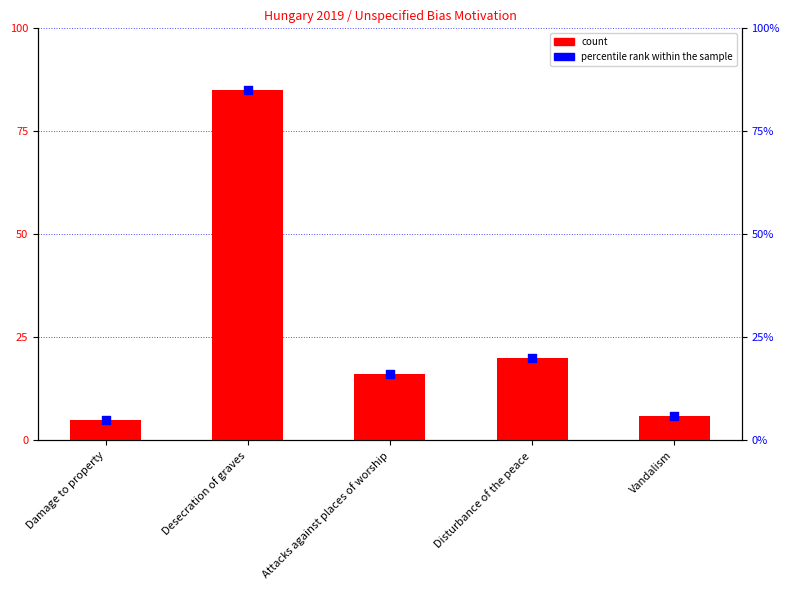

Is the value of Recorded by Police at Disturbance of the peace greater than the value of percentile rank within the sample at Damage to property?

Yes